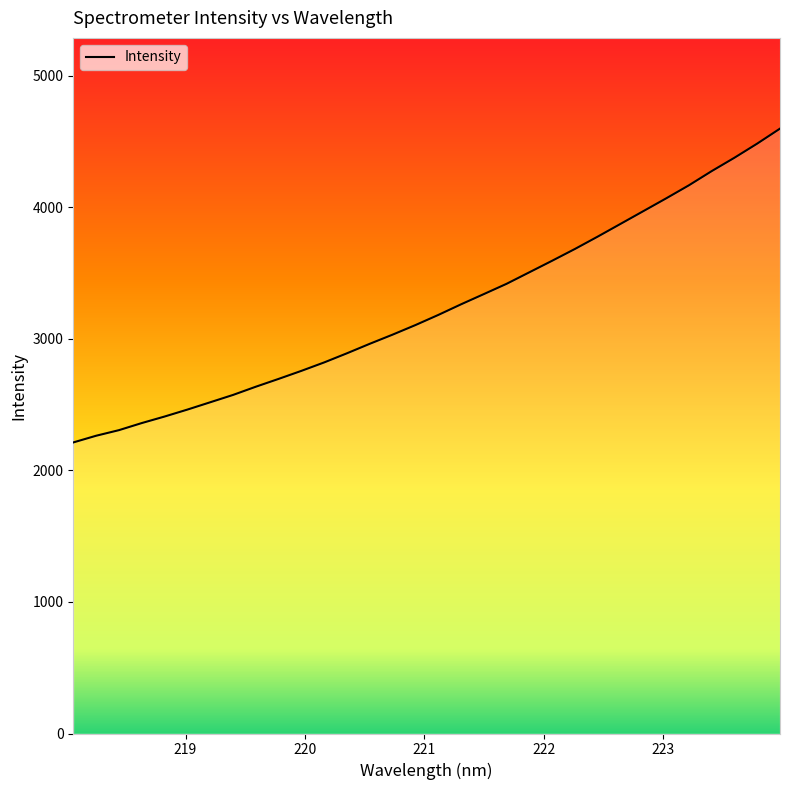

Is it true that the value at 9 is 921.1?

False